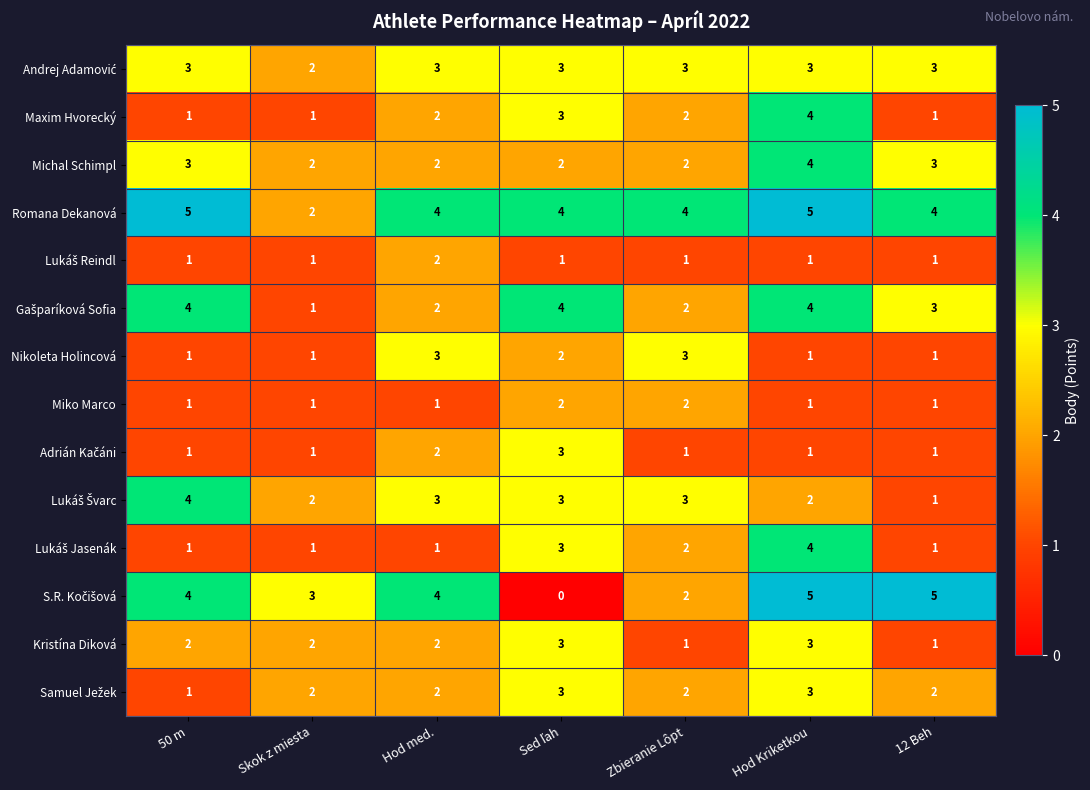

What is the difference between the highest and lowest values at Zbieranie Lôpt?

3